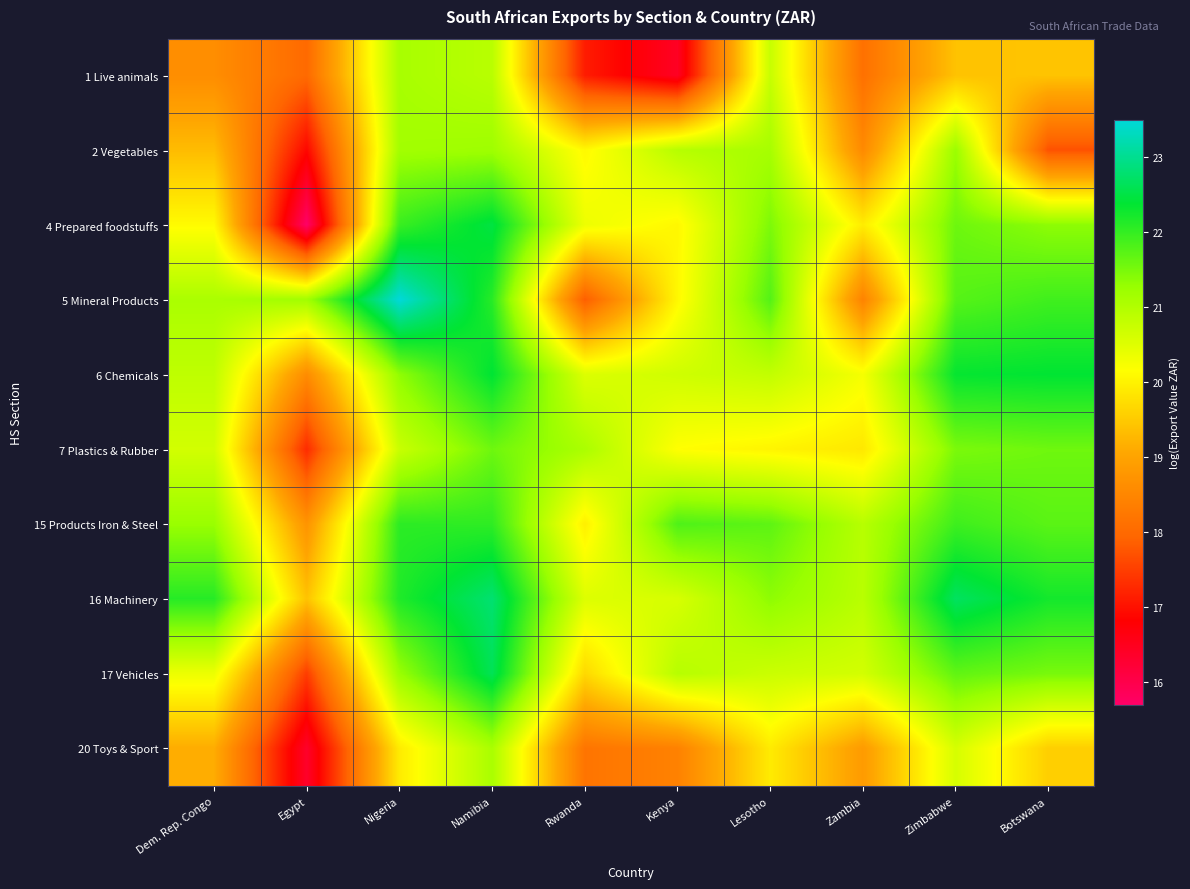

List the series in order of their peak value, lowest first.

20 Toys & Sport, 1 Live animals, 2 Vegetables, 7 Plastics & Rubber, 15 Products Iron & Steel, 6 Chemicals, 4 Prepared foodstuffs, 17 Vehicles, 16 Machinery, 5 Mineral Products